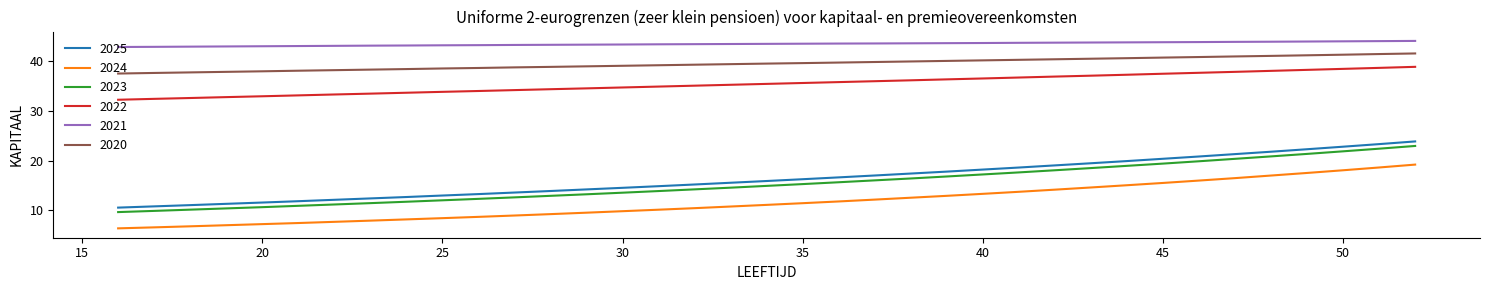

Which series has the largest total across all categories?

2021